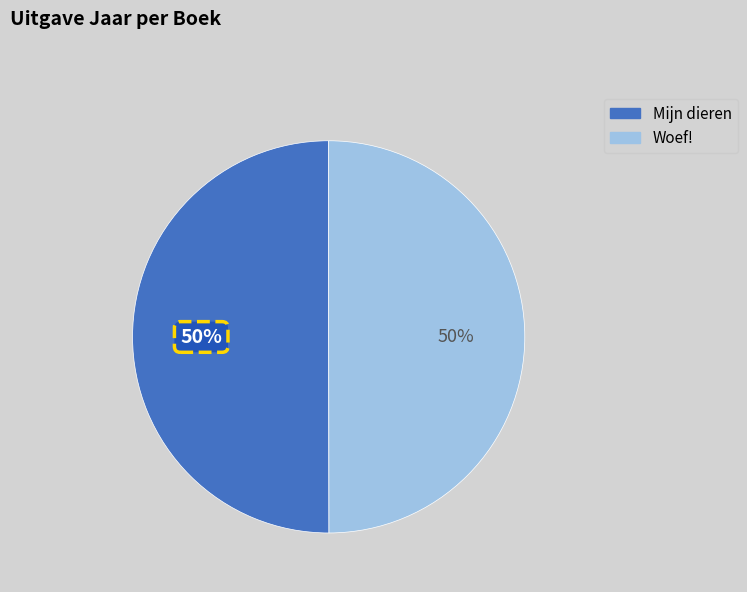

To the nearest percent, what is the combined percentage of Mijn dieren and Woef!?

100%